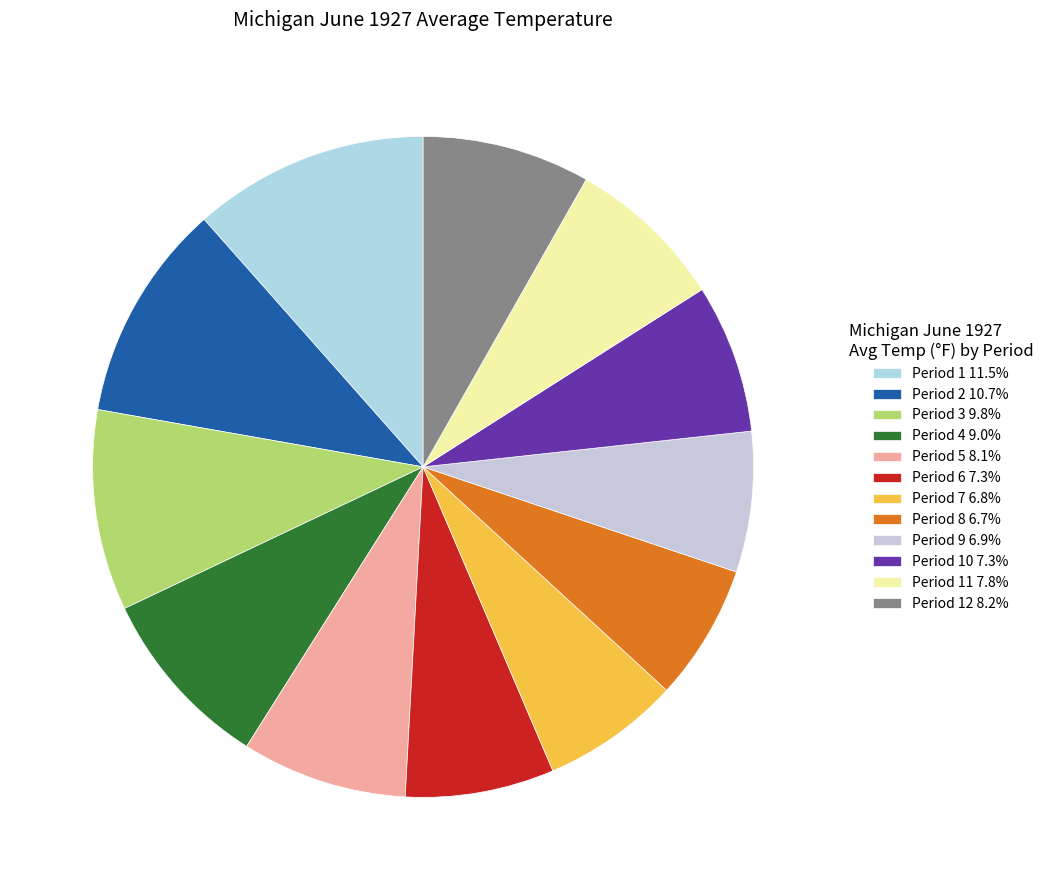

How many segments does this pie chart have?

12